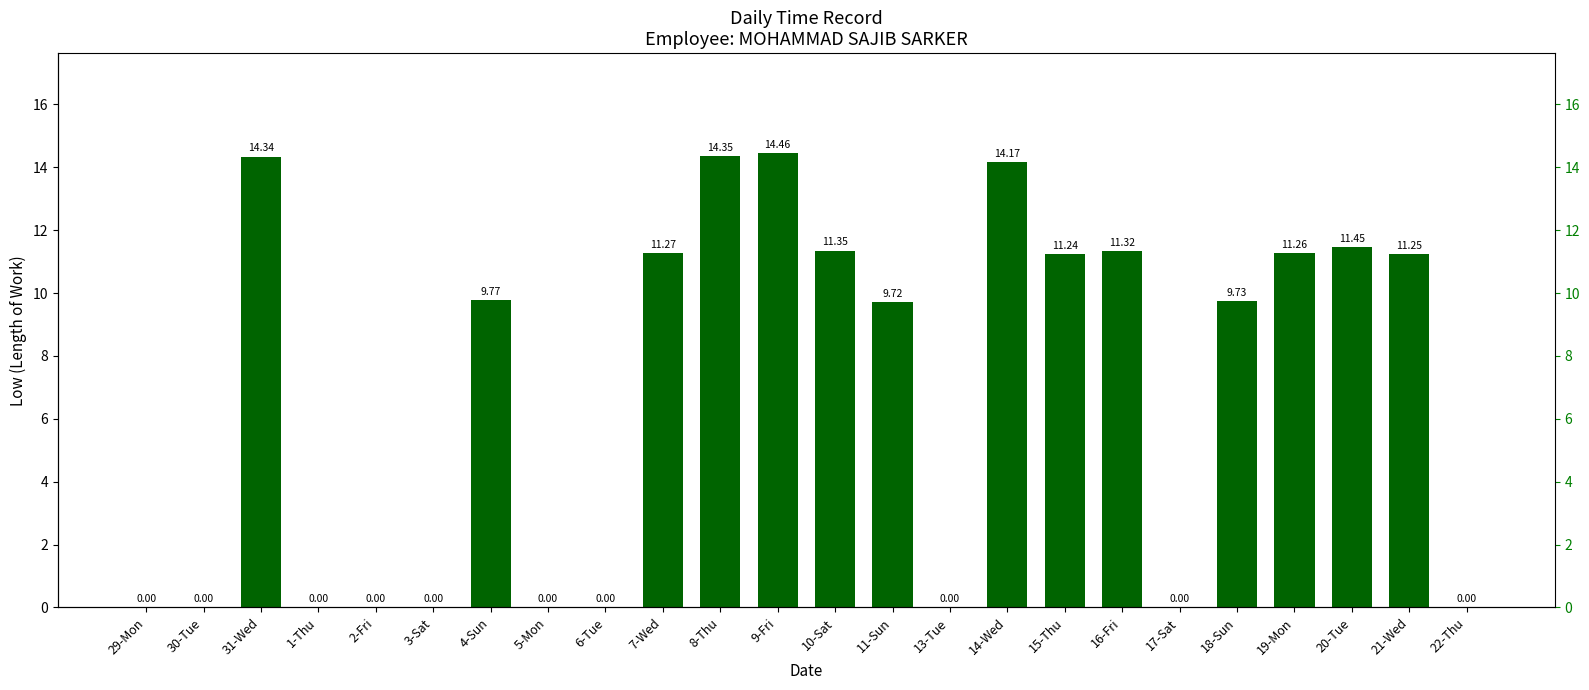

Which label corresponds to the smallest value in the chart?

29-Mon